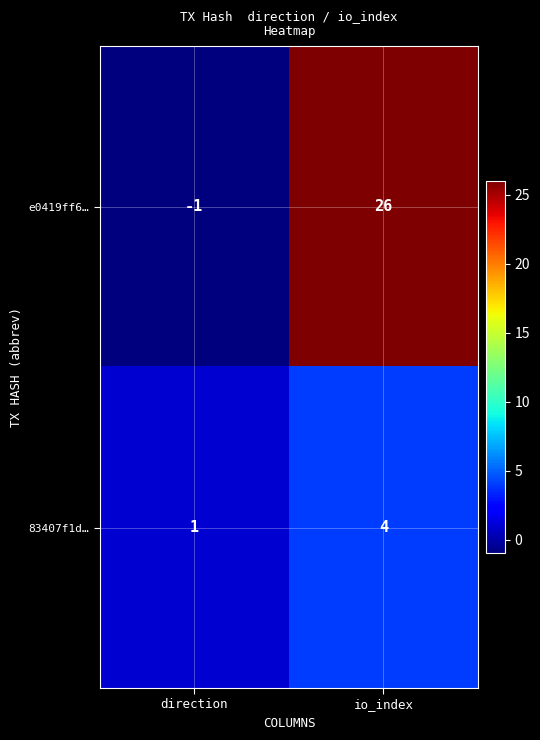

What is the difference between the 83407f1d… values at direction and io_index?

3